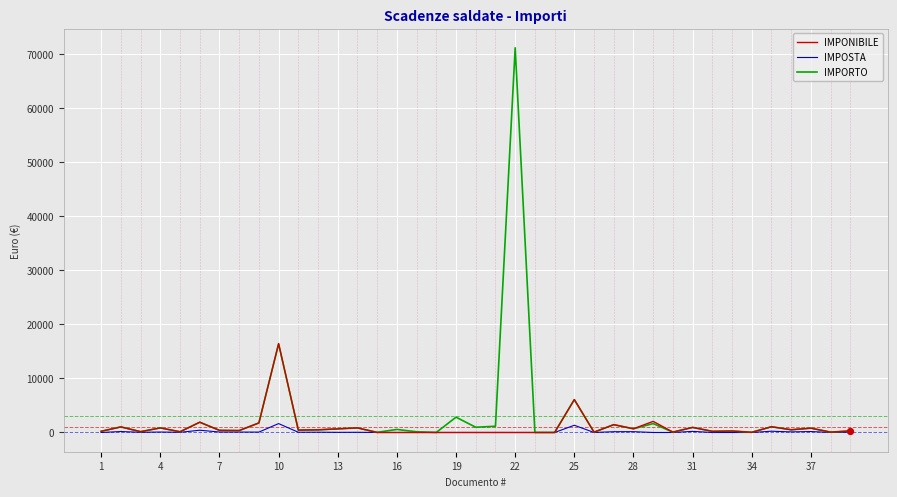

What is the highest value of the IMPORTO series?

71239.7